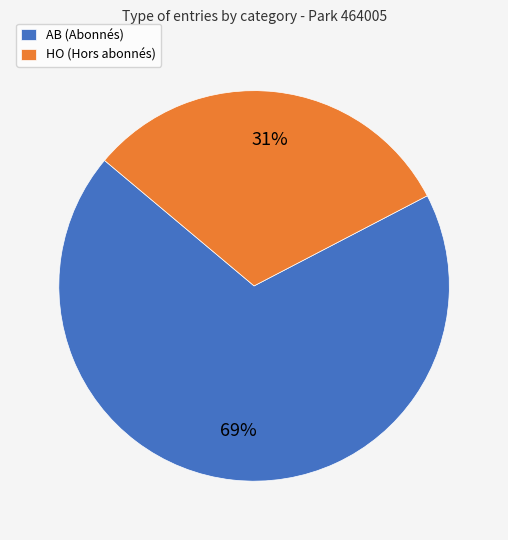

Which category has the smallest portion of the pie?

HO